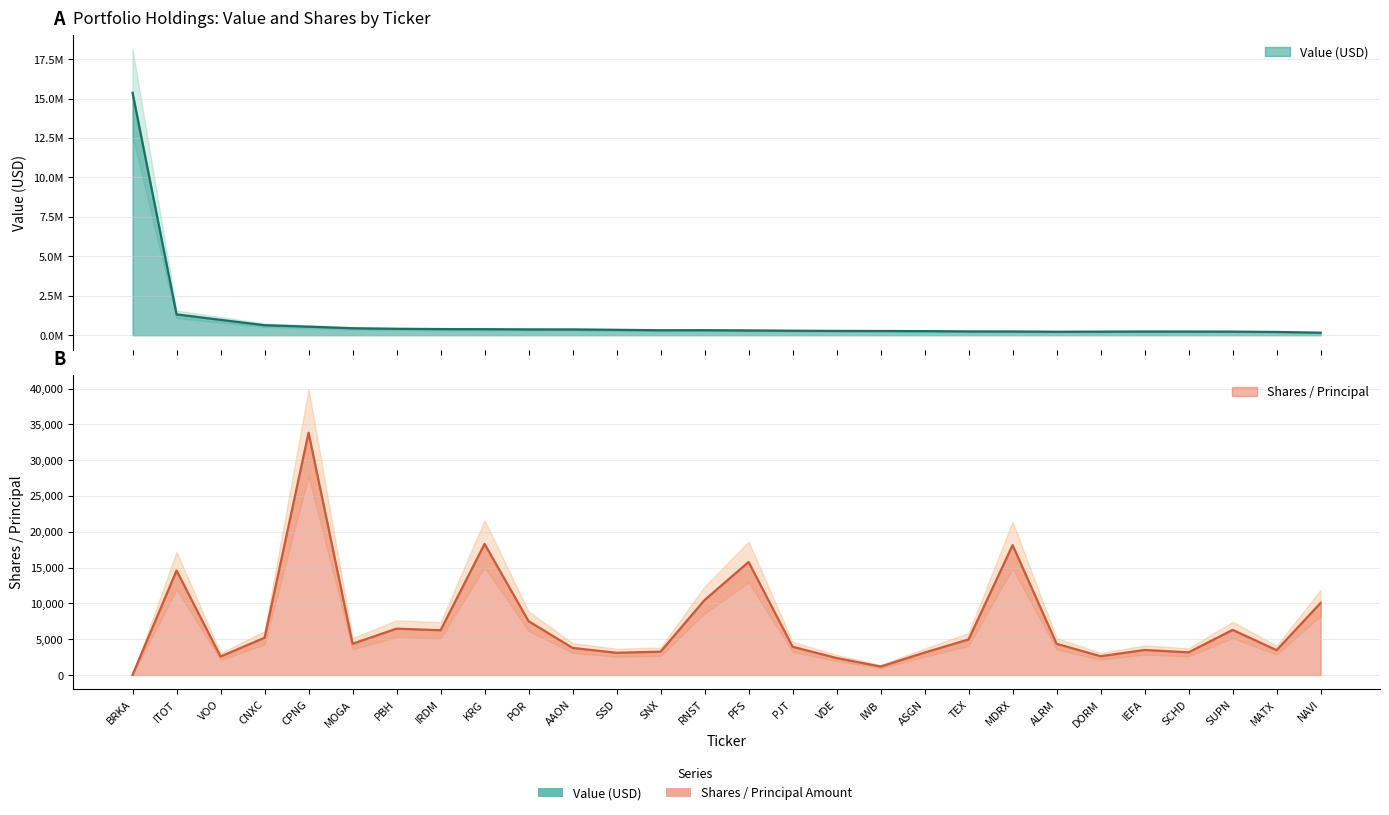

Where is the first local minimum for Shares?

VOO